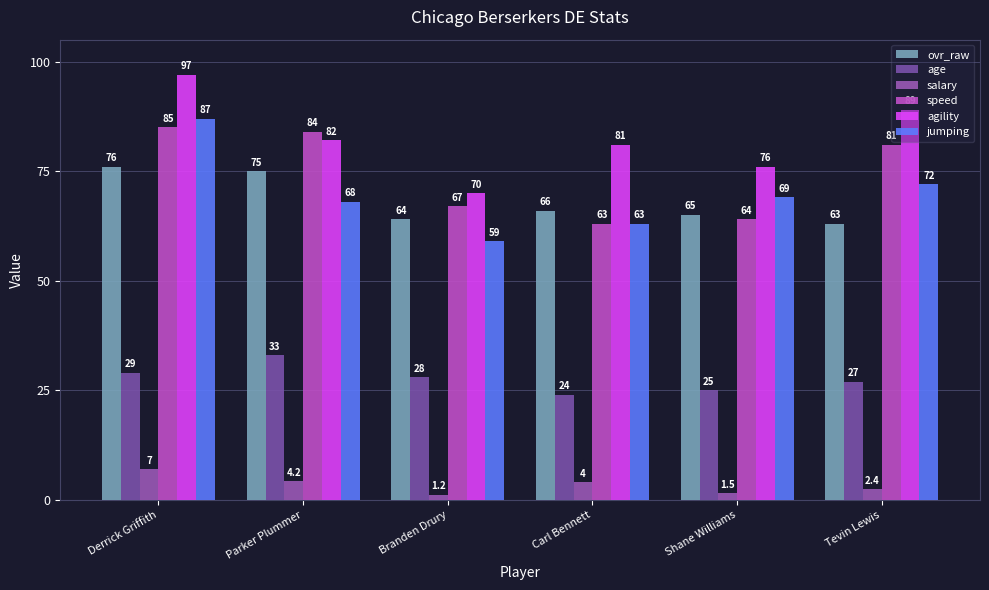

What is the sum of all speed values?

444.0